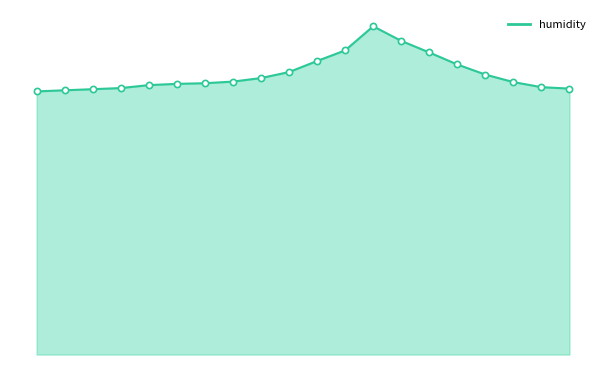

Does the chart have visible grid lines?

No